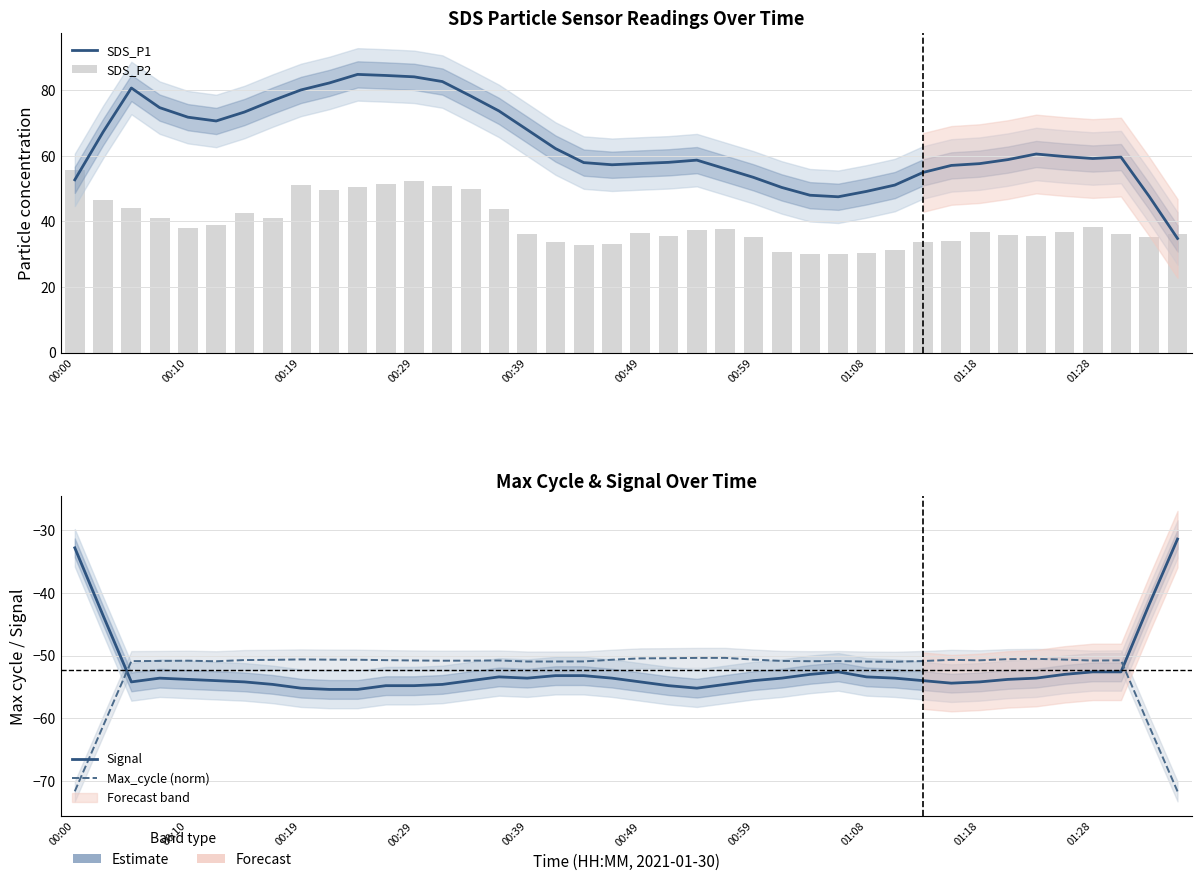

Which has a higher value, 27 or 10?

10